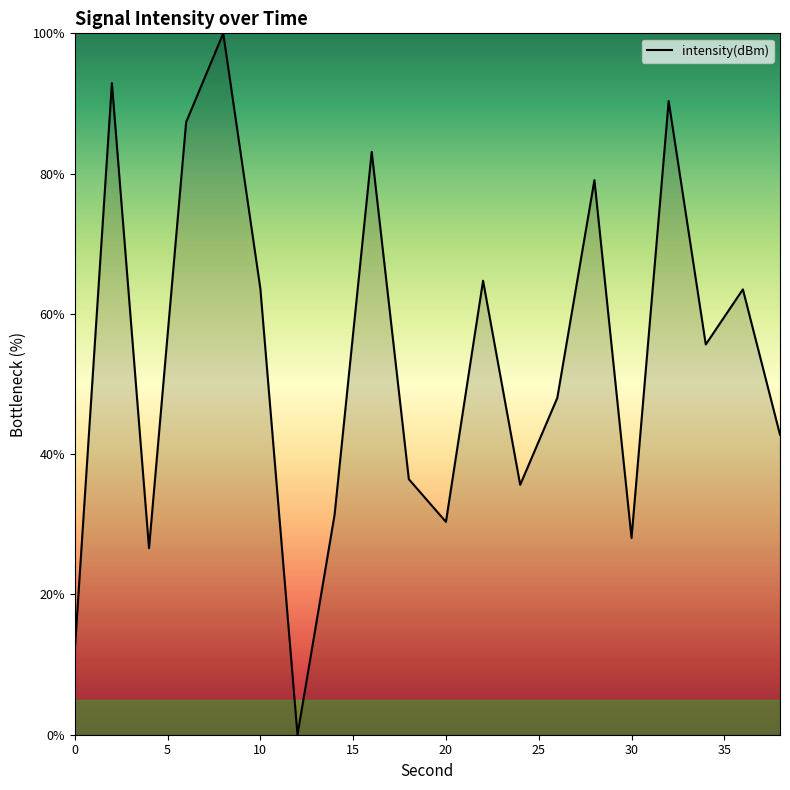

How many lines are shown in the chart?

1